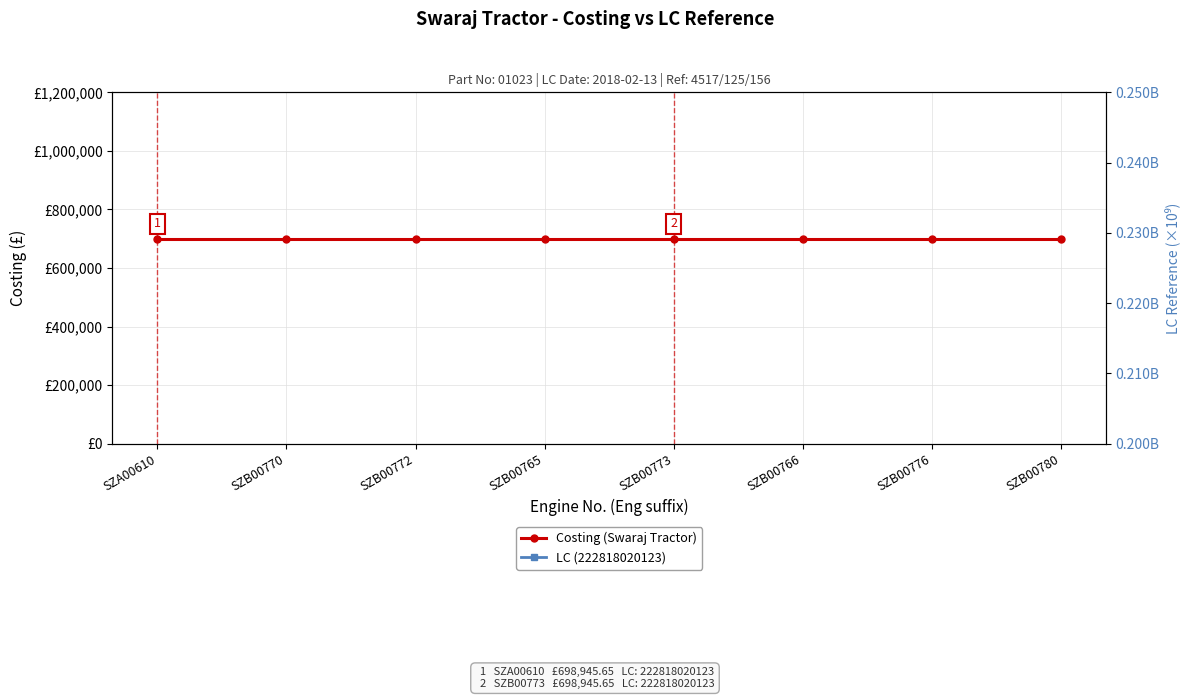

What is the smallest value displayed?

222.8